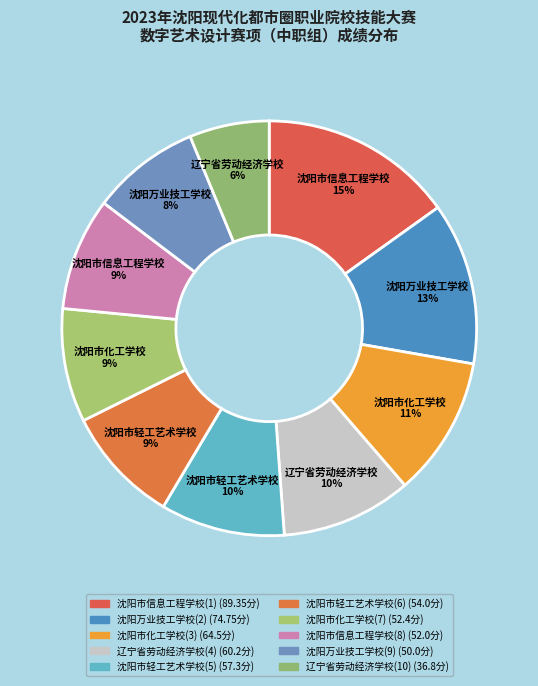

The 沈阳市信息工程学校(8) slice represents 24% of the pie. True or false?

False